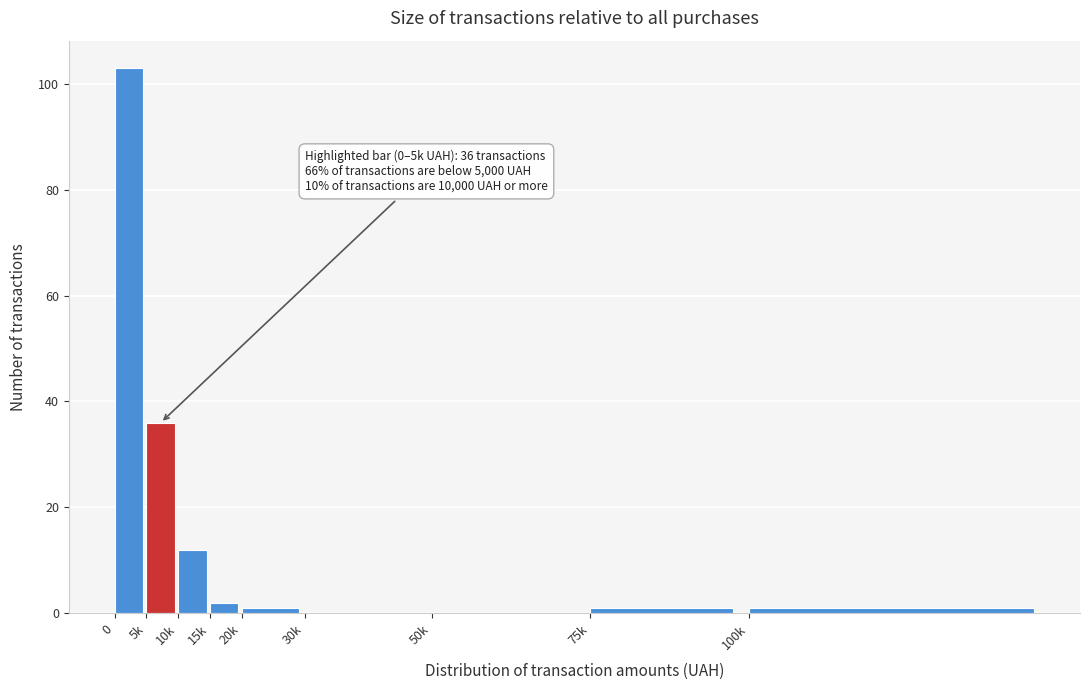

Reading left to right, what are all the values shown in this chart?

0=103	5k=36	10k=12	15k=2	20k=1	30k=0	50k=0	75k=1	100k=1